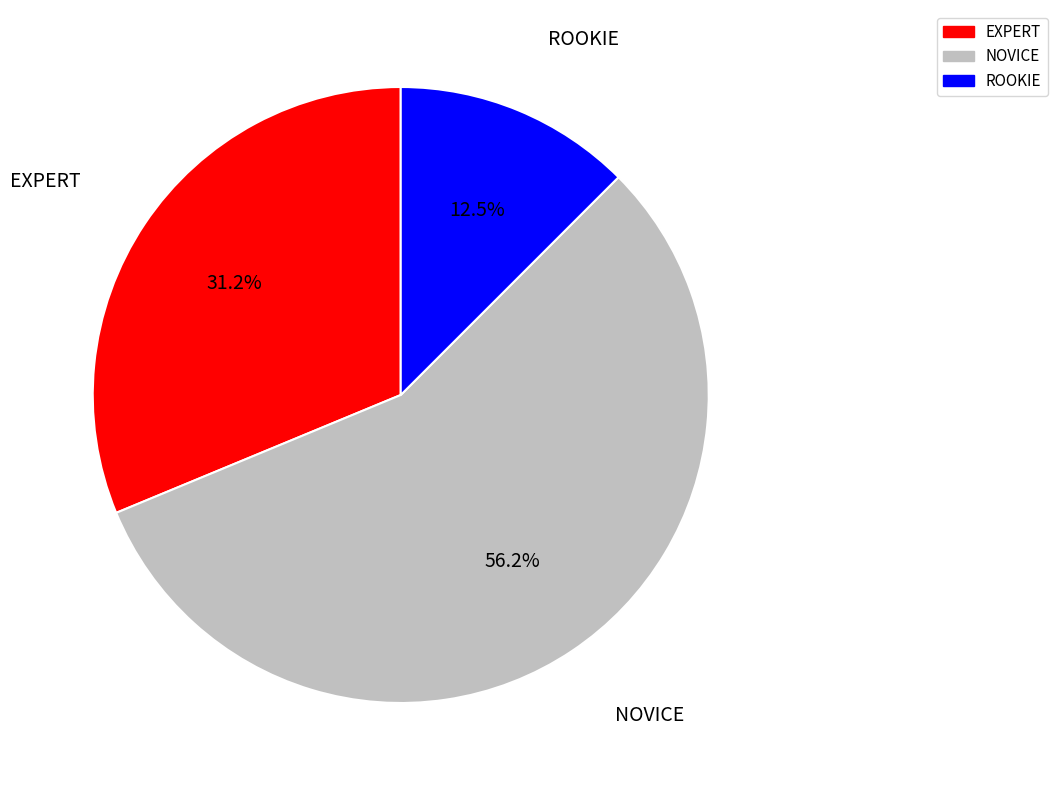

Which has a higher value, EXPERT or ROOKIE?

EXPERT